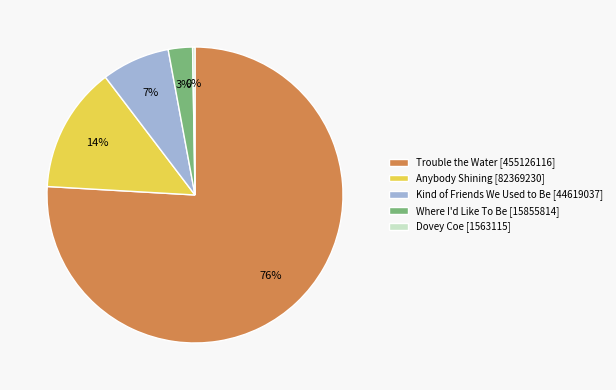

Which has a higher value, Where I'd Like To Be [15855814] or Trouble the Water [455126116]?

Trouble the Water [455126116]